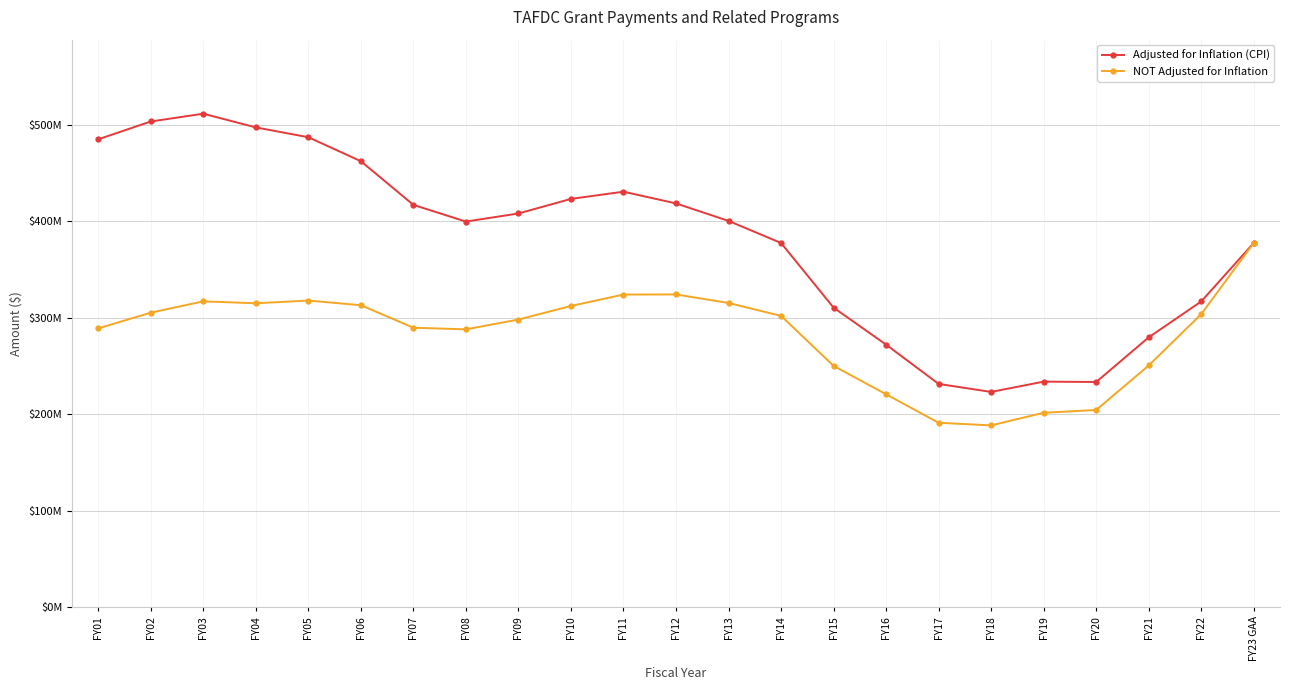

Does the chart have visible grid lines?

Yes